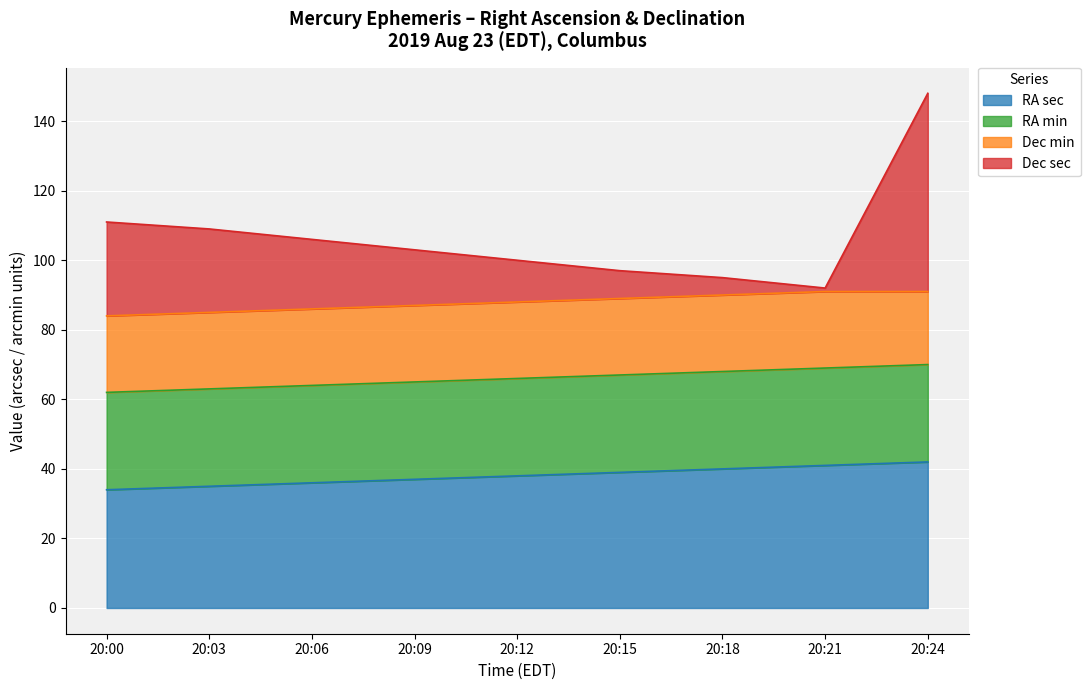

The RA sec series shows 38 at 20:12. True or false?

True